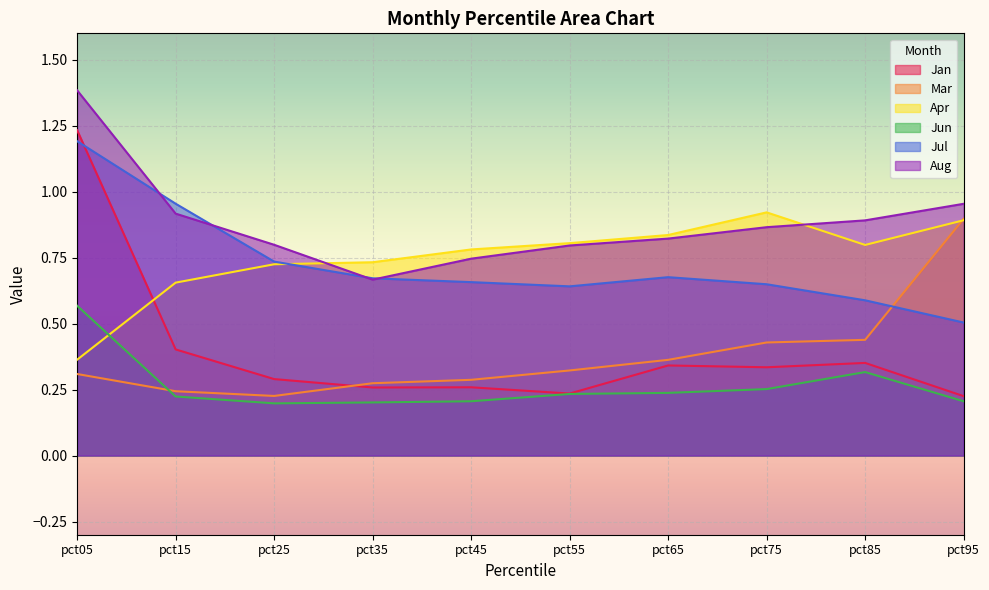

At which category does the chart reach its minimum across all series?

pct25